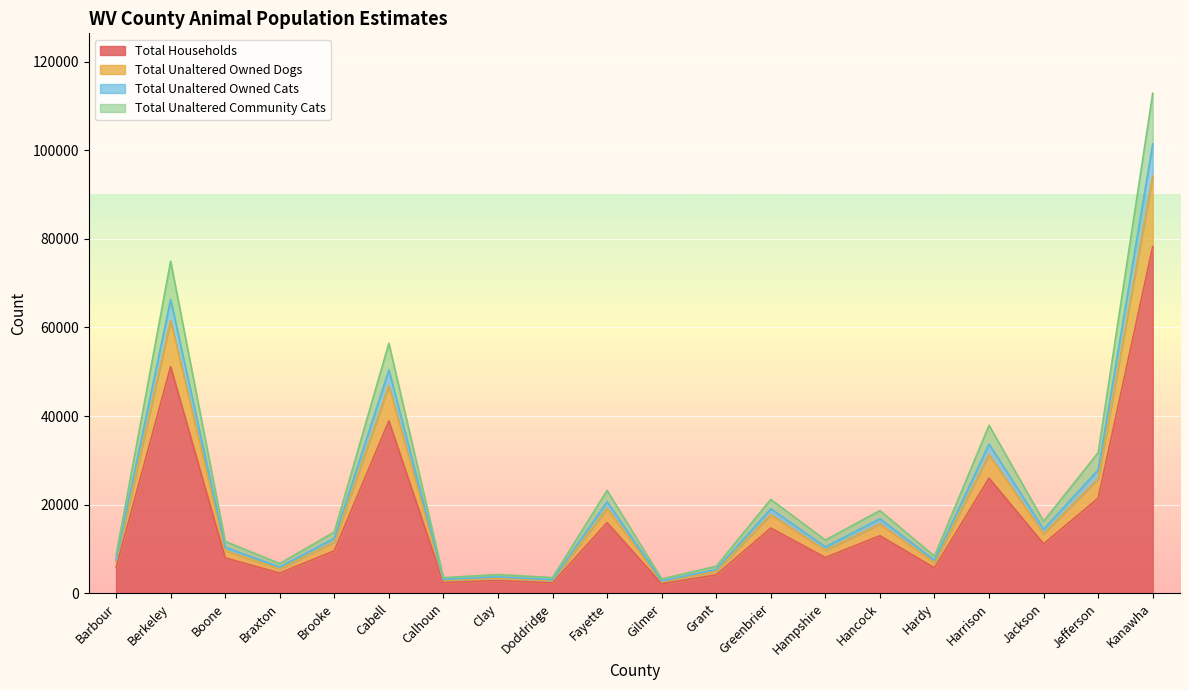

Does the chart display data point markers on the line(s)?

No